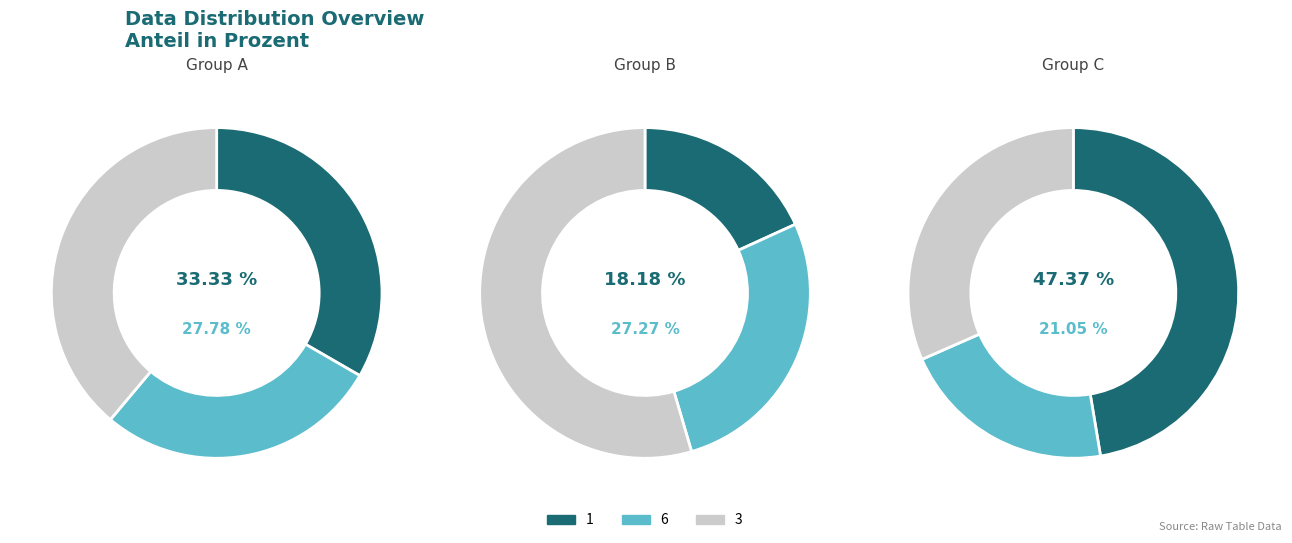

Count the number of slices in the pie.

9